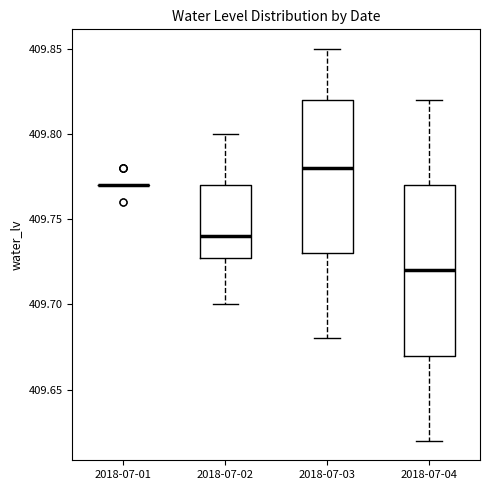

Reading left to right, transcribe this box plot: for each box, give where its median line is, the range the box spans, and where its two whiskers end, as read against the y-axis. The values are not printed on the chart, so give them approximately, as read against the axis.

2018-07-01: box collapsed to a line at 409.77, whiskers 409.77 to 409.77
2018-07-02: median 409.74, box 409.73 to 409.77, whiskers 409.70 to 409.80
2018-07-03: median 409.78, box 409.73 to 409.82, whiskers 409.68 to 409.85
2018-07-04: median 409.72, box 409.67 to 409.77, whiskers 409.62 to 409.82